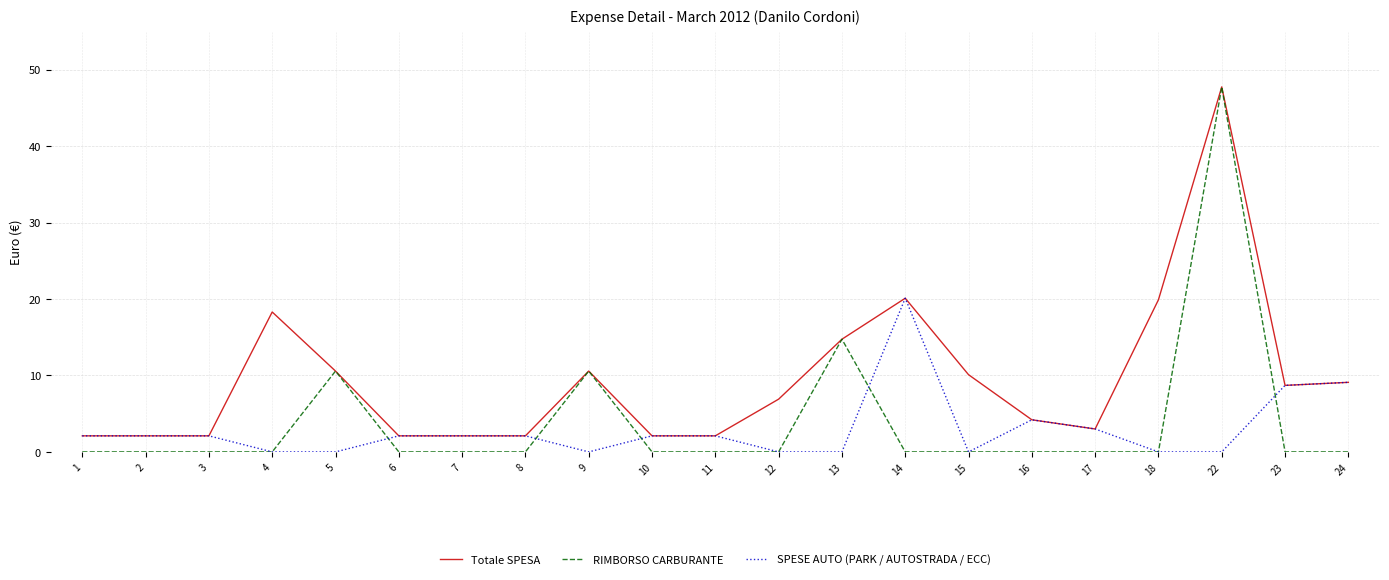

Where does the SPESE AUTO (PARK / AUTOSTRADA / ECC) series first go above 2?

1